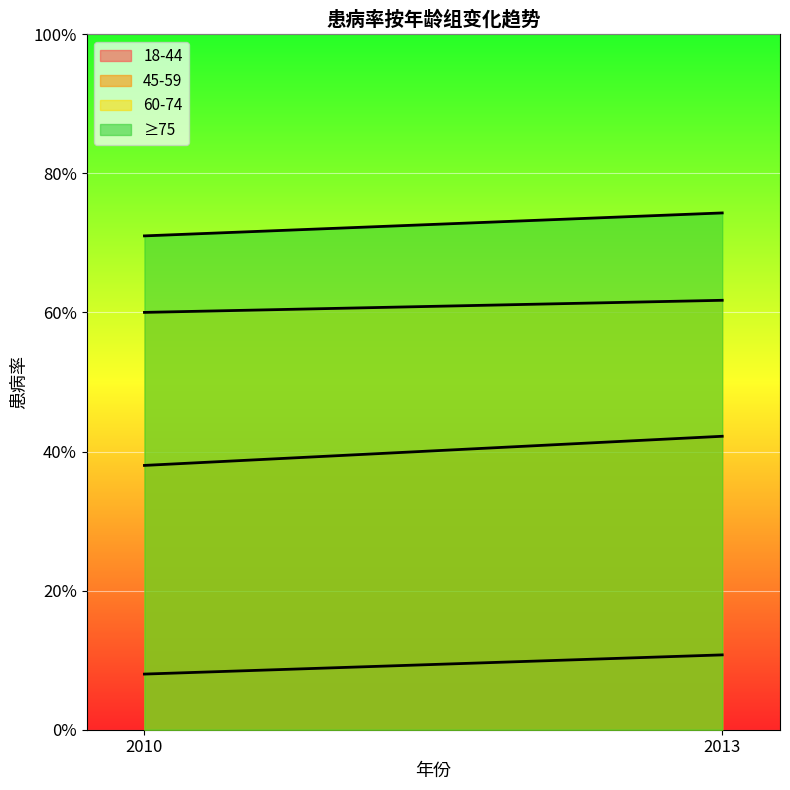

At how many categories does at least one series exceed 0?

2